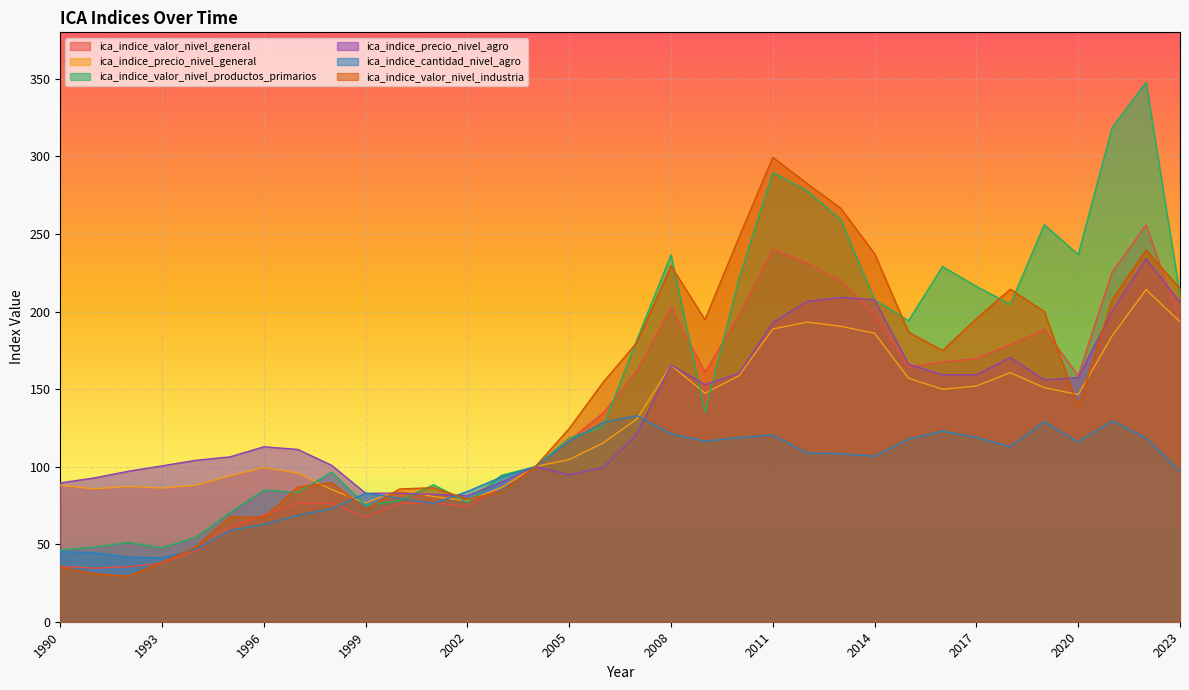

List the series in order of their peak value, lowest first.

ica_indice_cantidad_nivel_agro, ica_indice_precio_nivel_general, ica_indice_precio_nivel_agro, ica_indice_valor_nivel_general, ica_indice_valor_nivel_industria, ica_indice_valor_nivel_productos_primarios